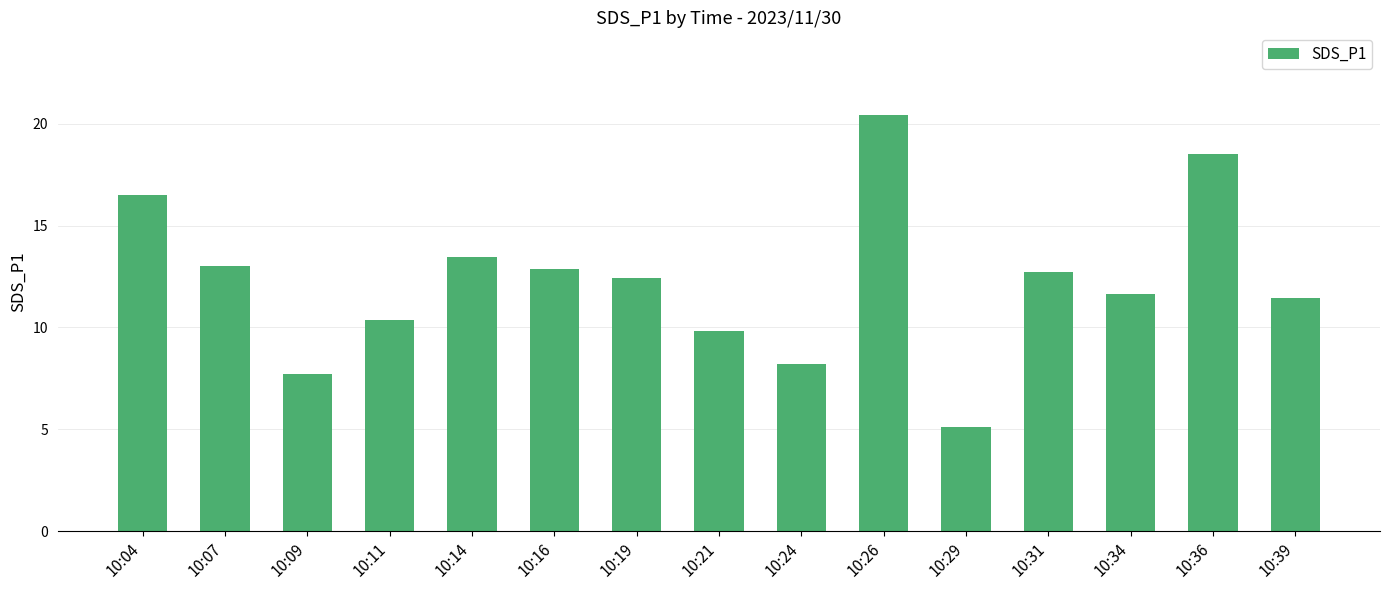

What is the value of the 2nd bar from the left?

13.0